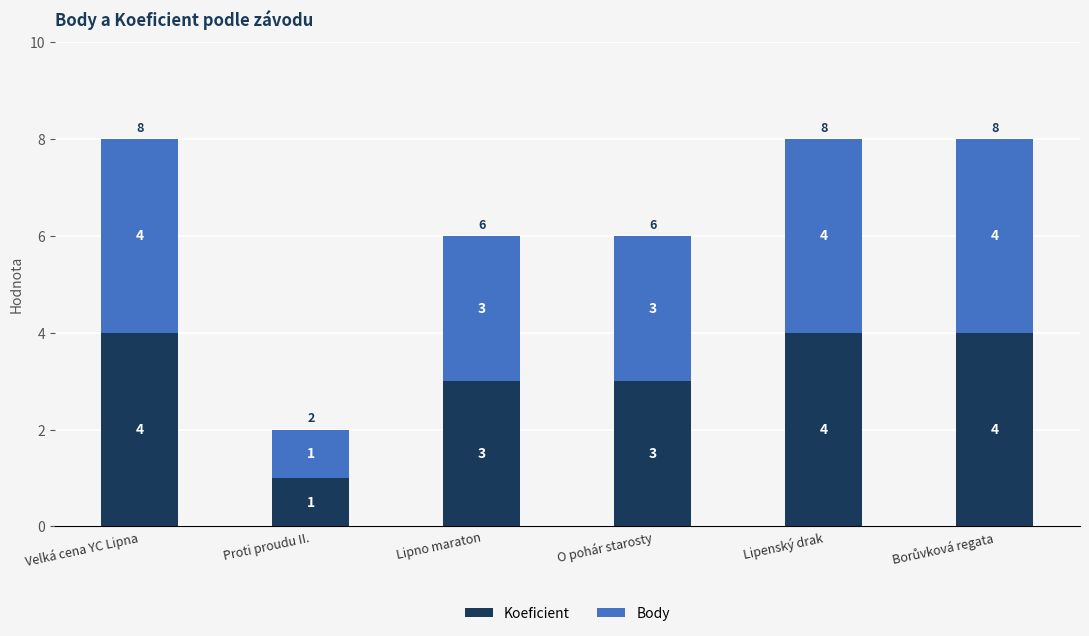

What is the total value across all series at Lipno maraton?

6